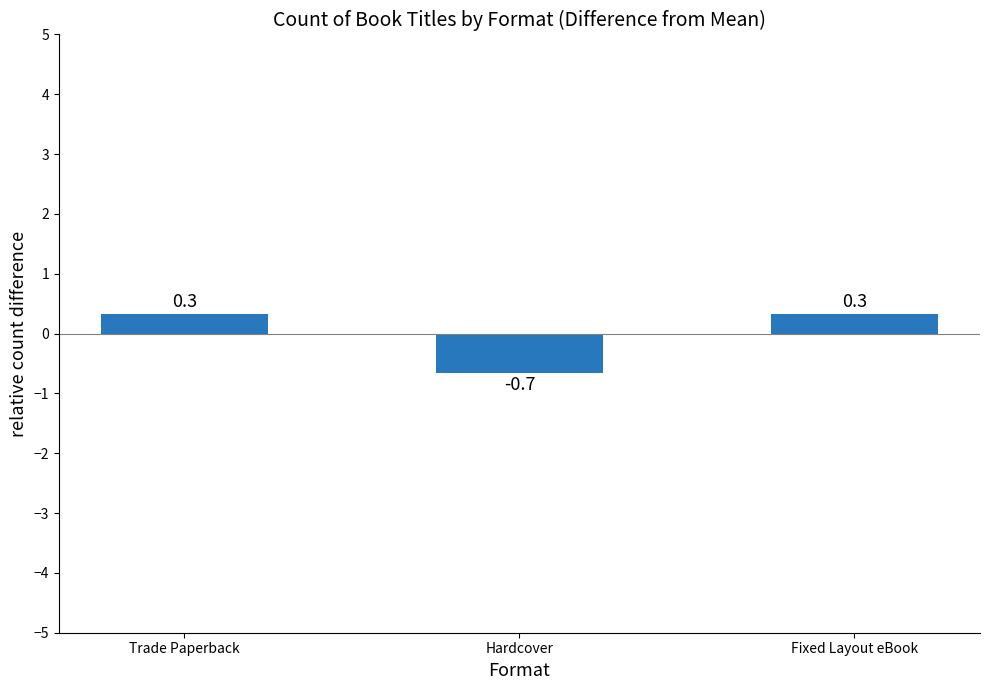

True or false: the data shows 0.3 at Fixed Layout eBook.

True